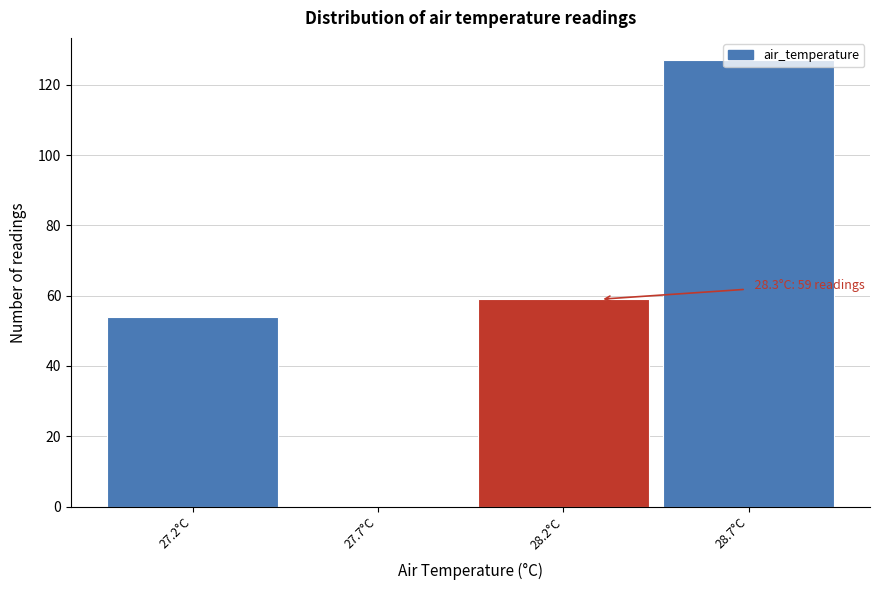

Over which range of the x-axis is the bar tallest?

28.45 to 28.95